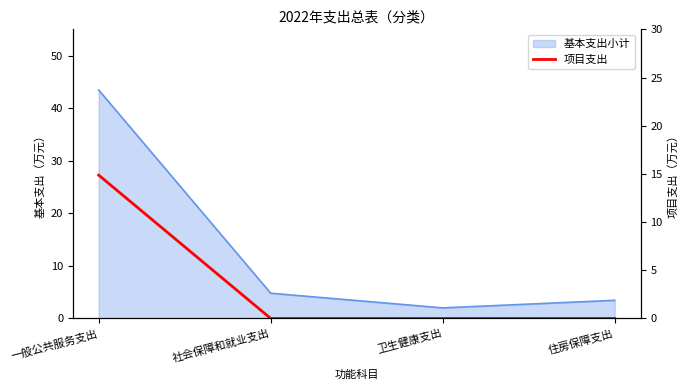

True or false: there are more than 2 points higher than both neighbors.

False